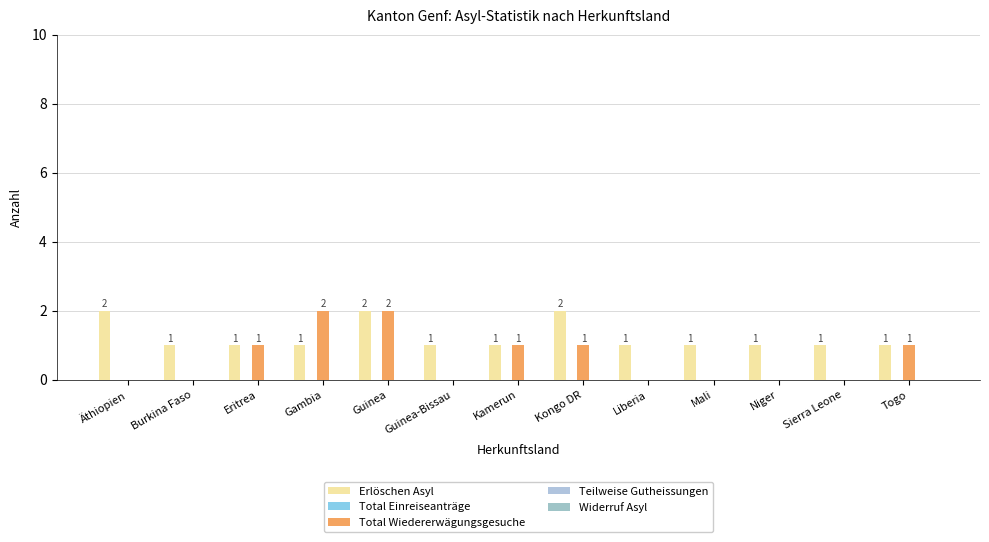

At which category is the sum across all series the highest?

Guinea